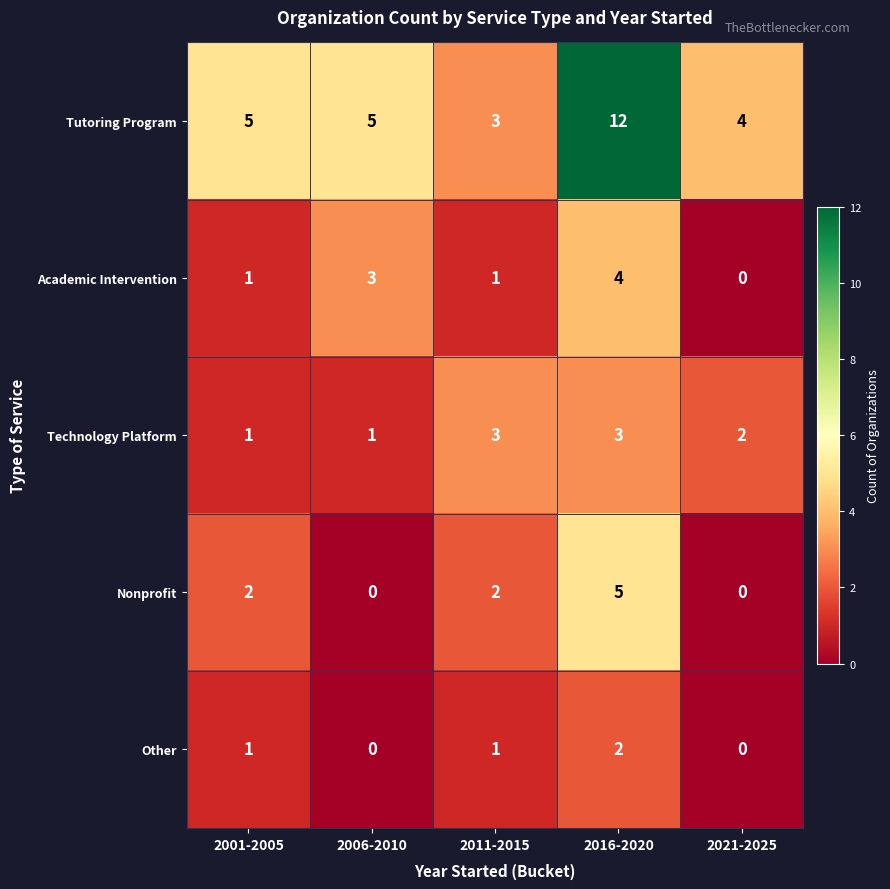

What is the difference between the maximum and minimum values in the Tutoring Program series?

9